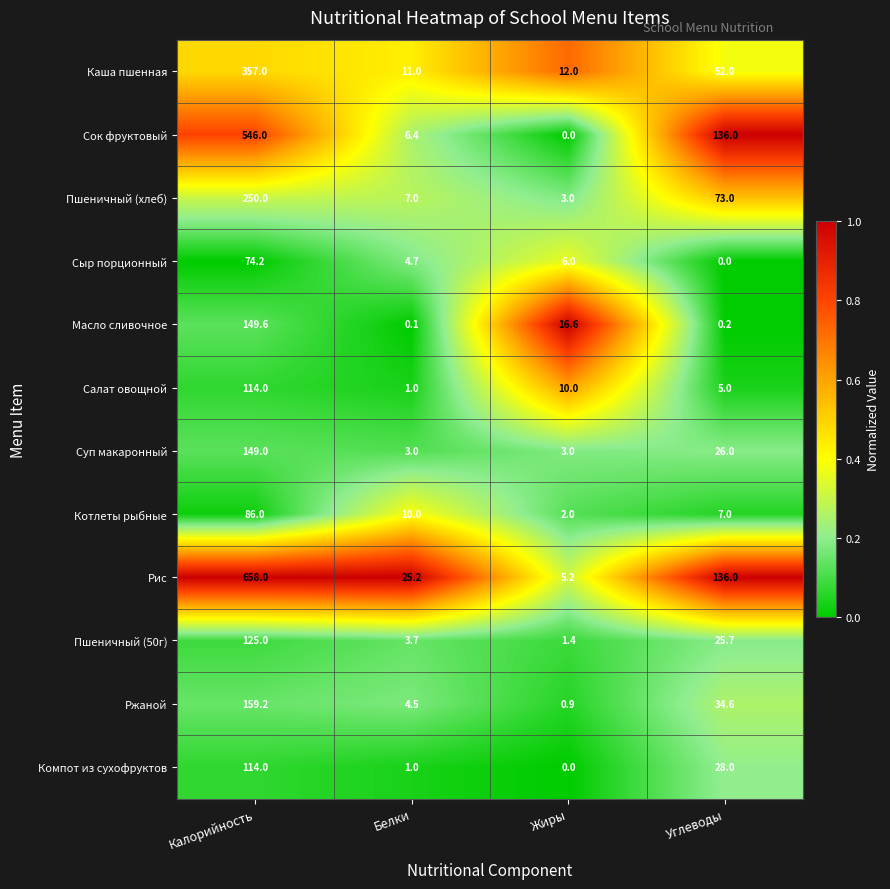

Which series changed the most between Калорийность and Жиры?

Рис